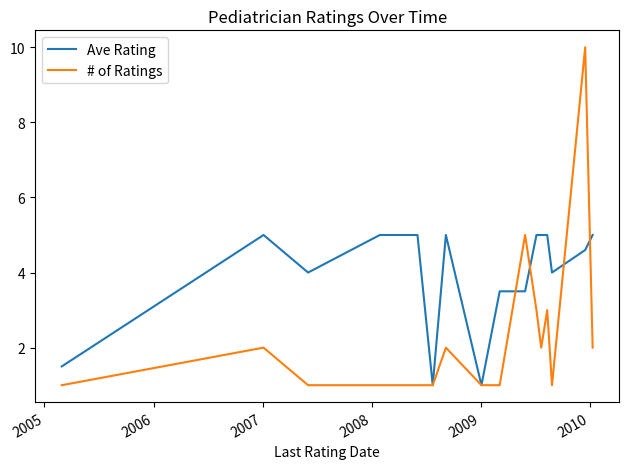

Is this an area chart (filled region under the line)?

No